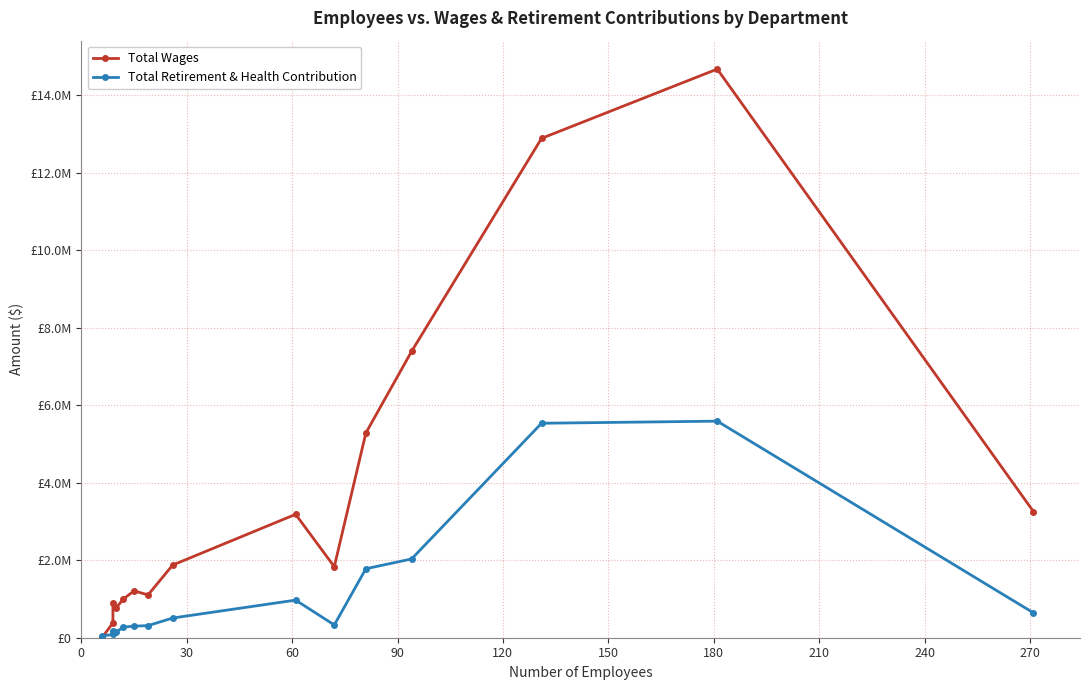

What is the value of the Total Wages point at the 3rd from the left?

899870